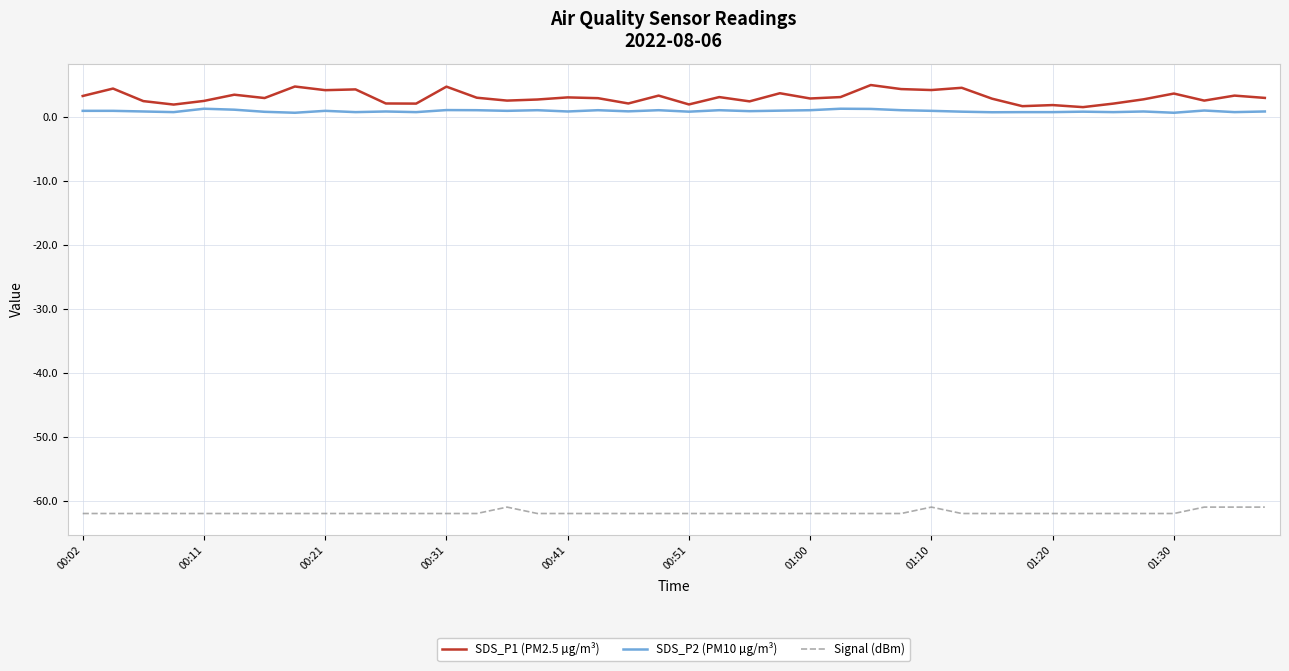

List the series in order of their peak value, lowest first.

Signal (dBm), SDS_P2 (PM10 µg/m³), SDS_P1 (PM2.5 µg/m³)